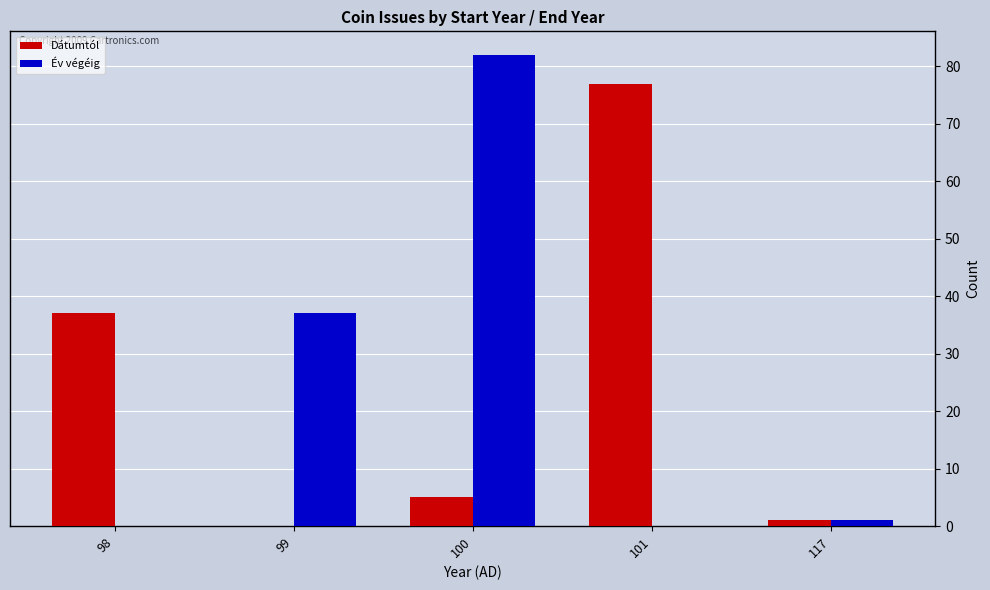

Does the chart contain stacked bars?

No